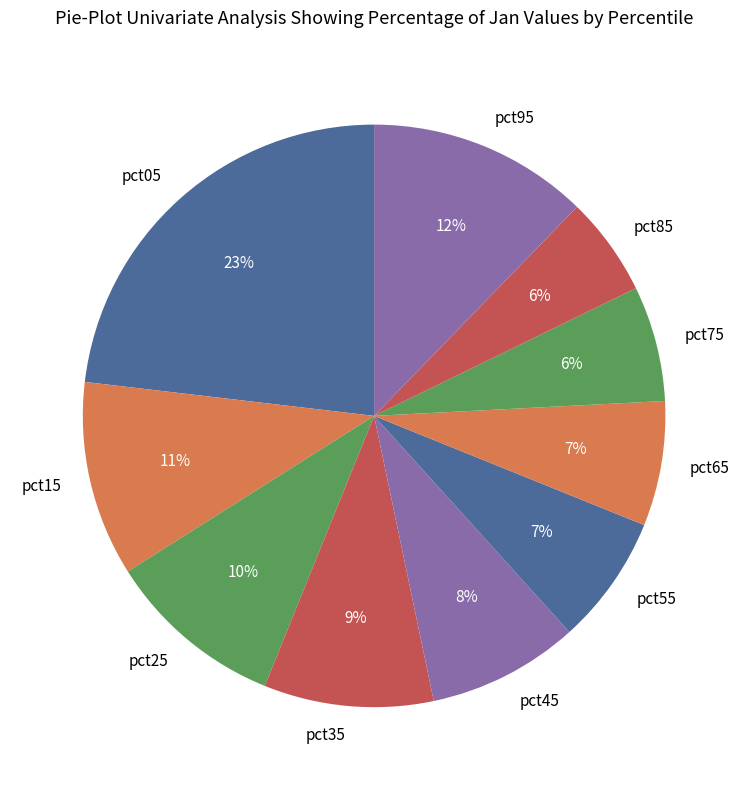

To the nearest percent, what is the average slice percentage?

10%